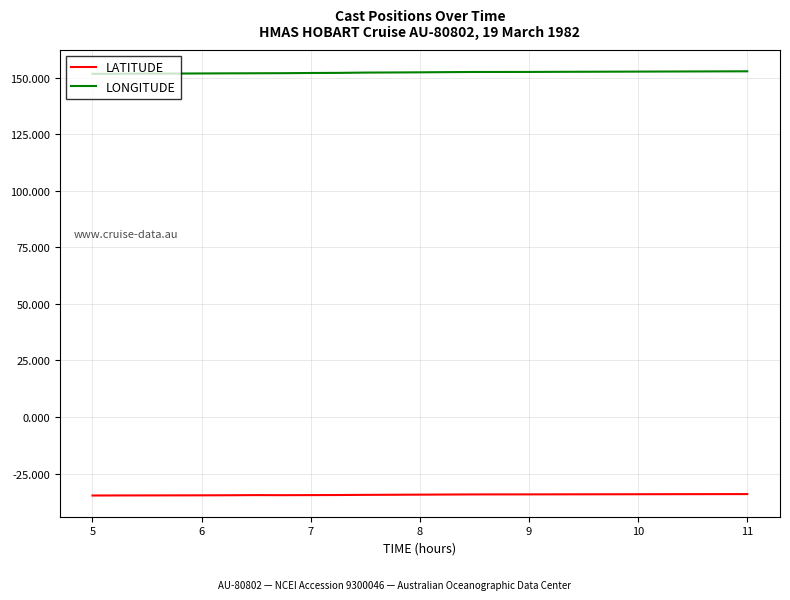

Which series has the largest total across all categories?

LONGITUDE